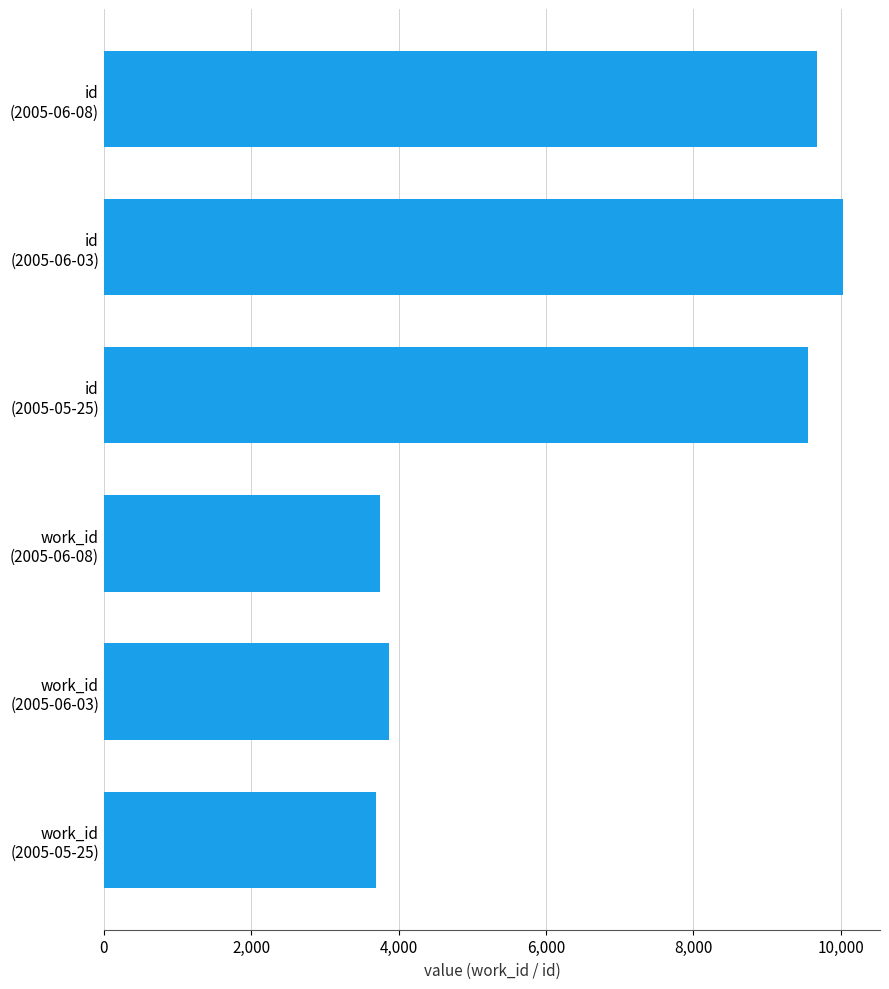

What is the approximate value at 6,000, to the nearest 100?

3900